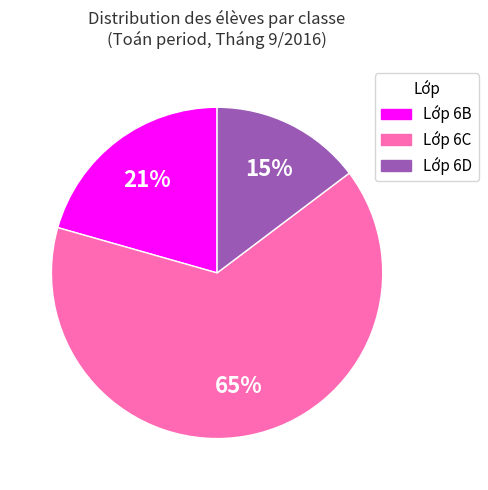

Rank the categories by value from highest to lowest.

Lớp 6C, Lớp 6B, Lớp 6D